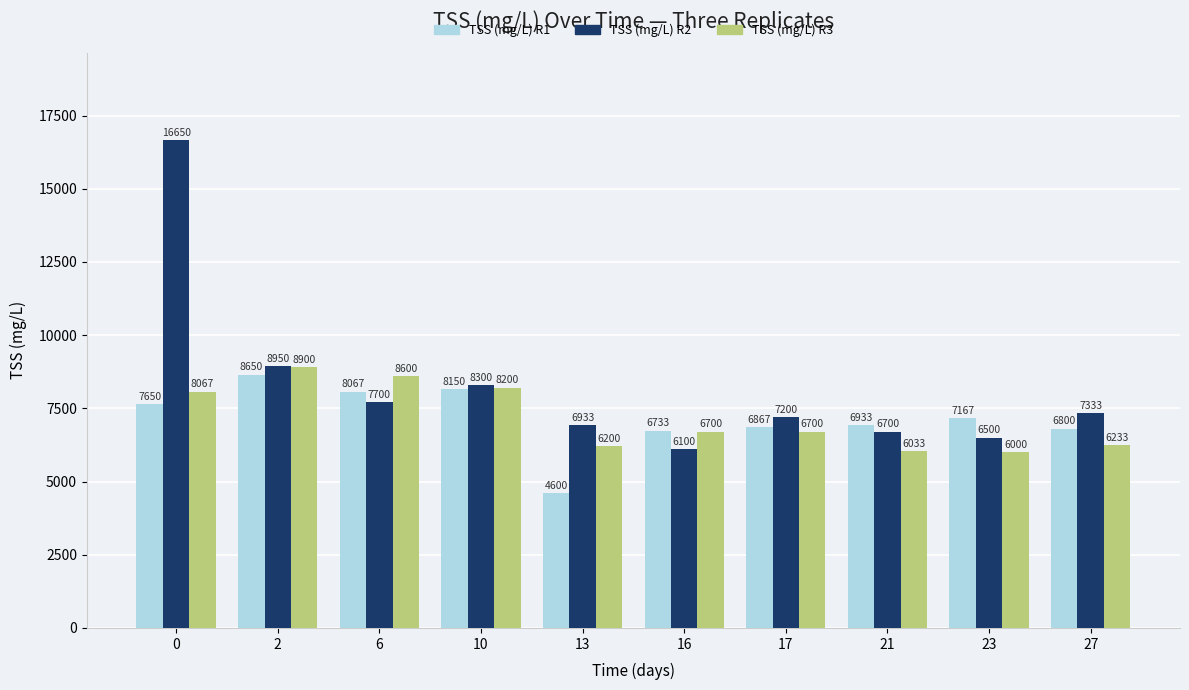

Is the value of TSS (mg/L) R1 at 21 greater than the value of TSS (mg/L) R2 at 2?

No